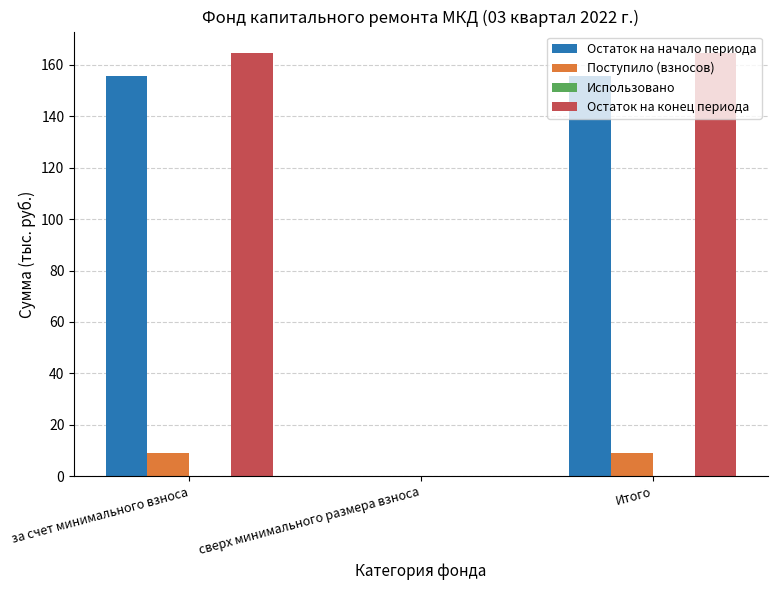

The value of Остаток на начало периода at Итого is 33.5. True or false?

False